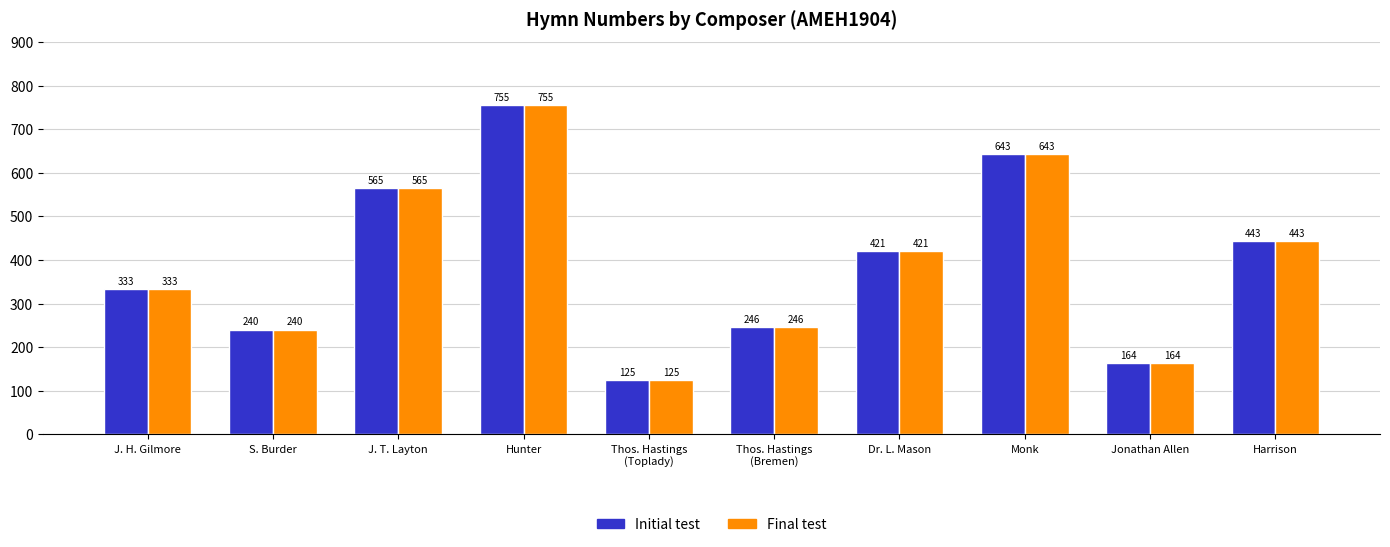

How many data points does each series have?

10